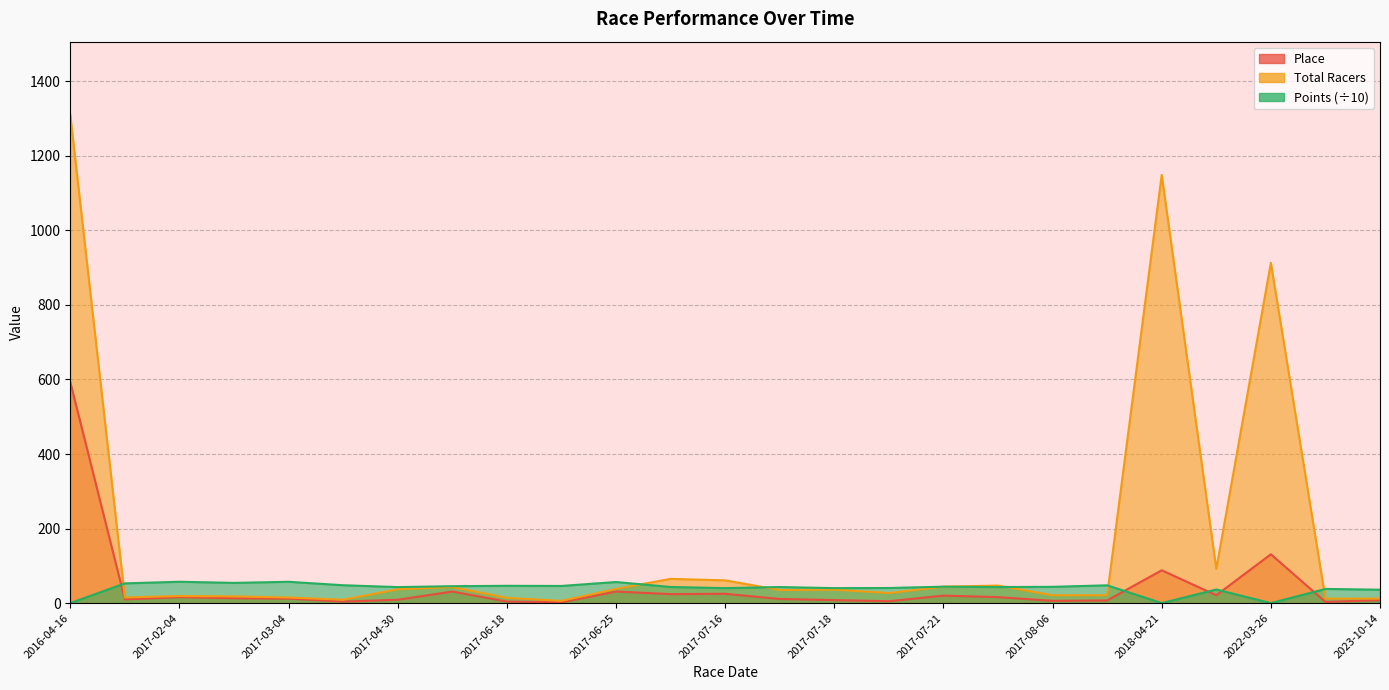

What is the total value across all series at 2018-02-04?

75.7